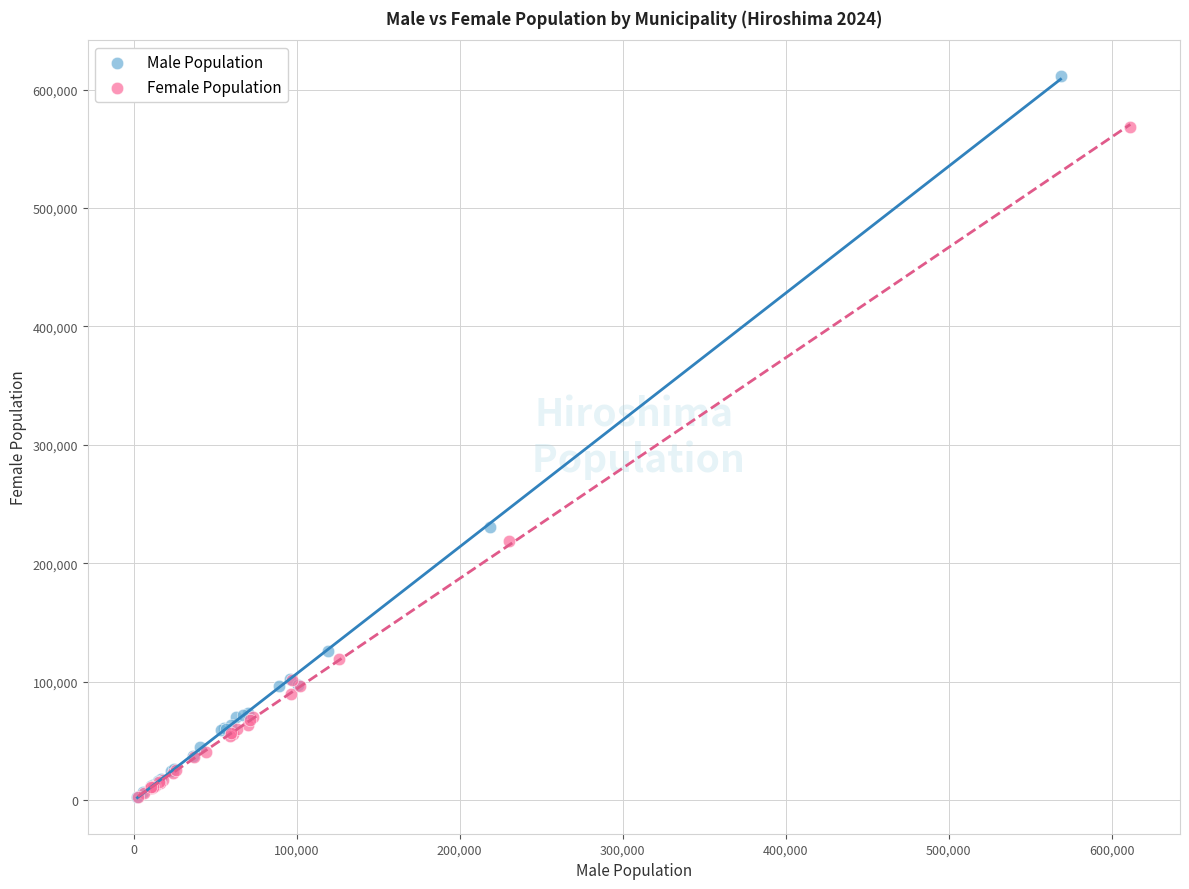

Which series has the largest Y range (max minus min)?

Male Population